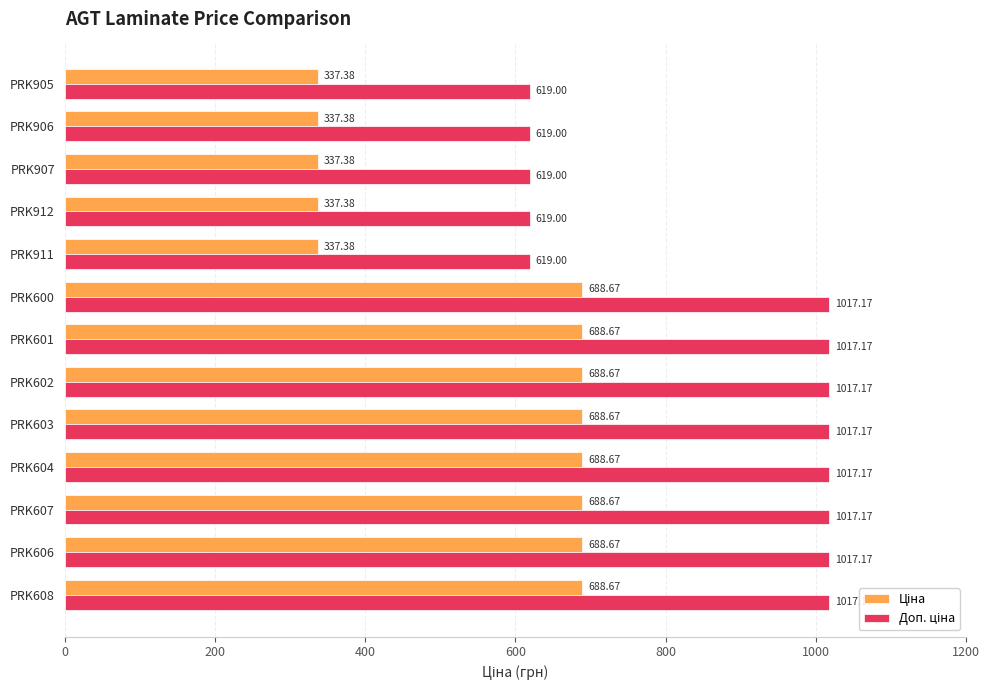

What is the difference between the highest and lowest values at PRK906?

281.6